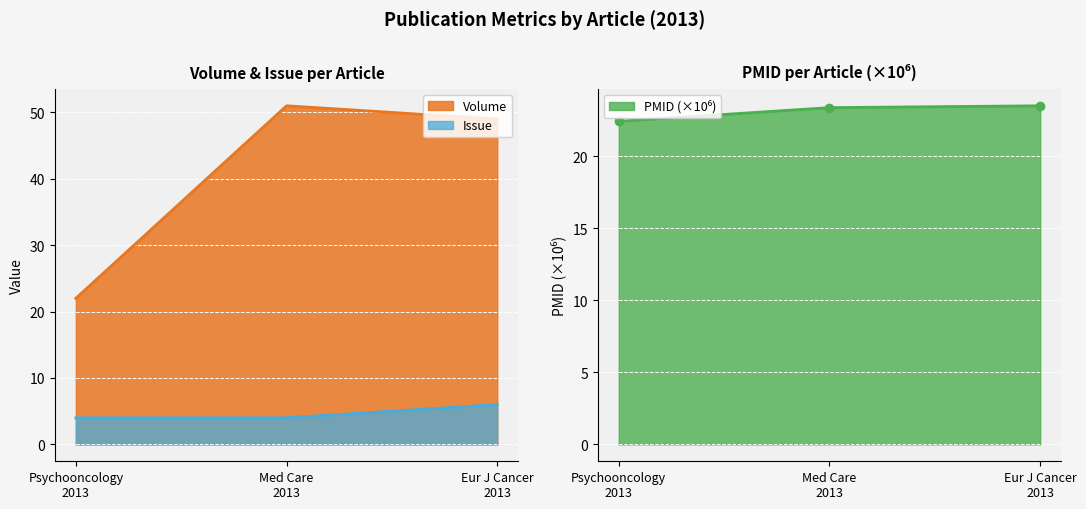

What is the highest value of the Volume series?

51